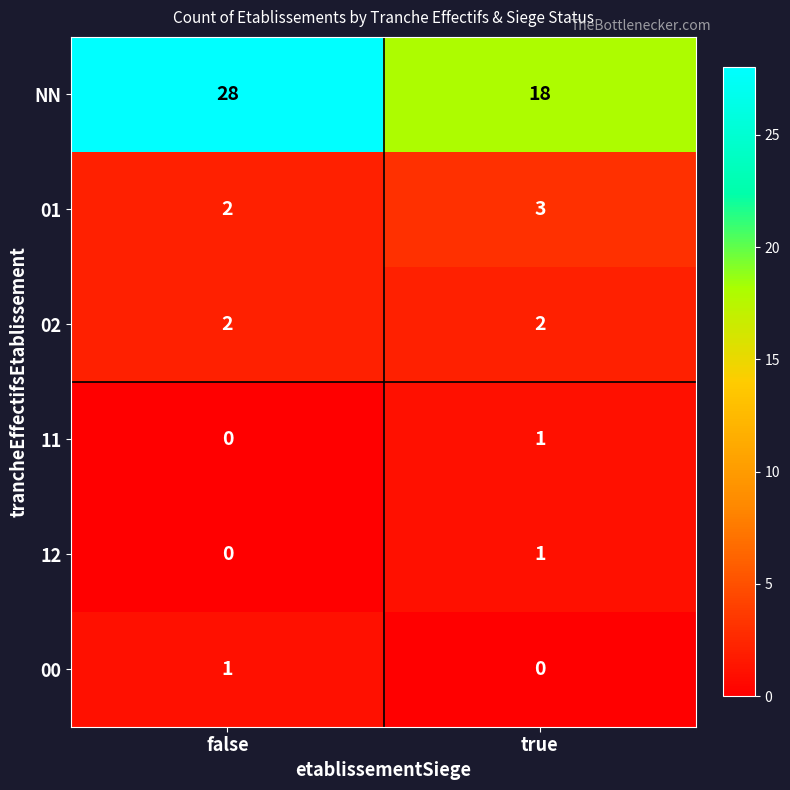

What is the total value across all series at false?

33